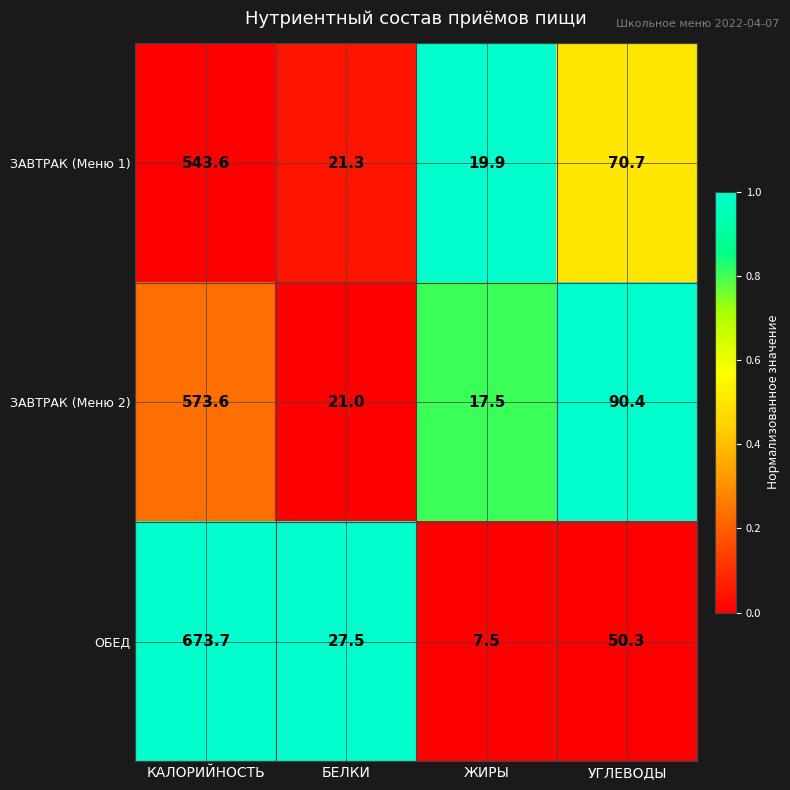

Reading left to right, list all the values displayed in this chart.

ЗАВТРАК (Меню 1): 543.6	21.3	19.9	70.7
ЗАВТРАК (Меню 2): 573.6	21.0	17.5	90.4
ОБЕД: 673.7	27.5	7.5	50.3